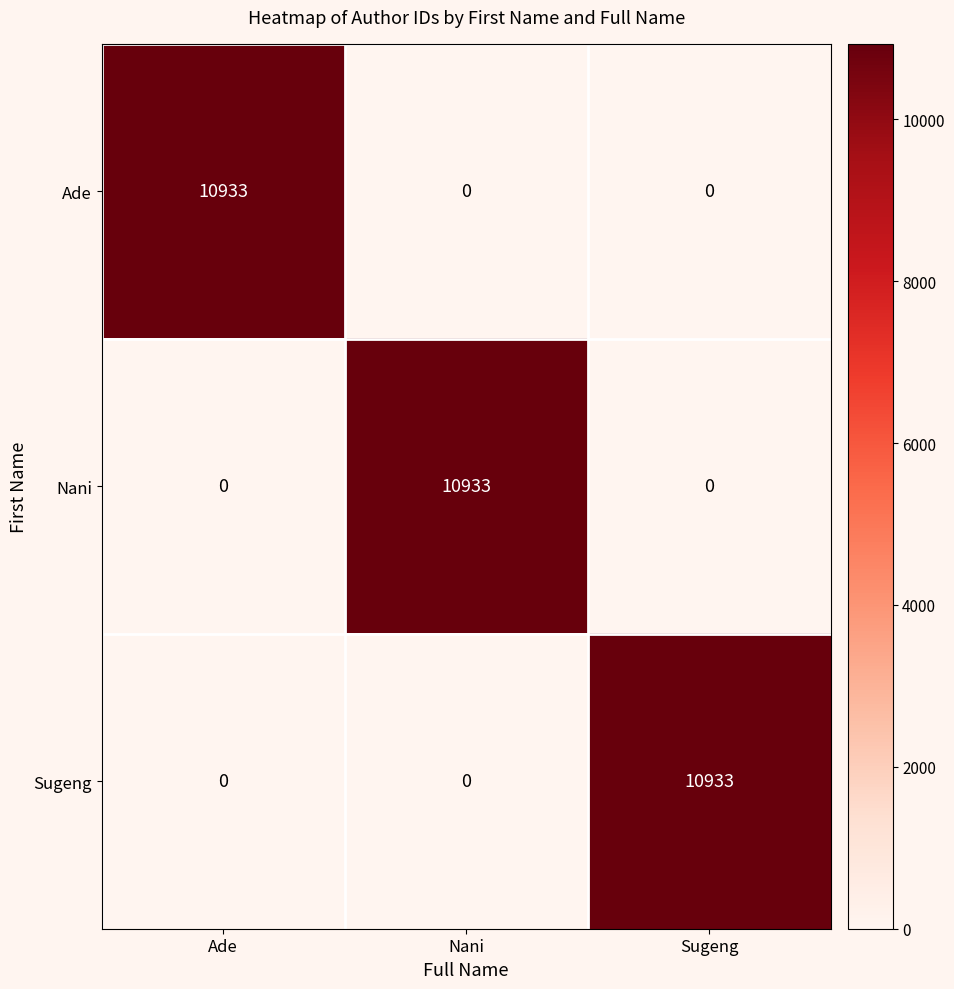

Which category has the highest value in the Ade series?

Ade